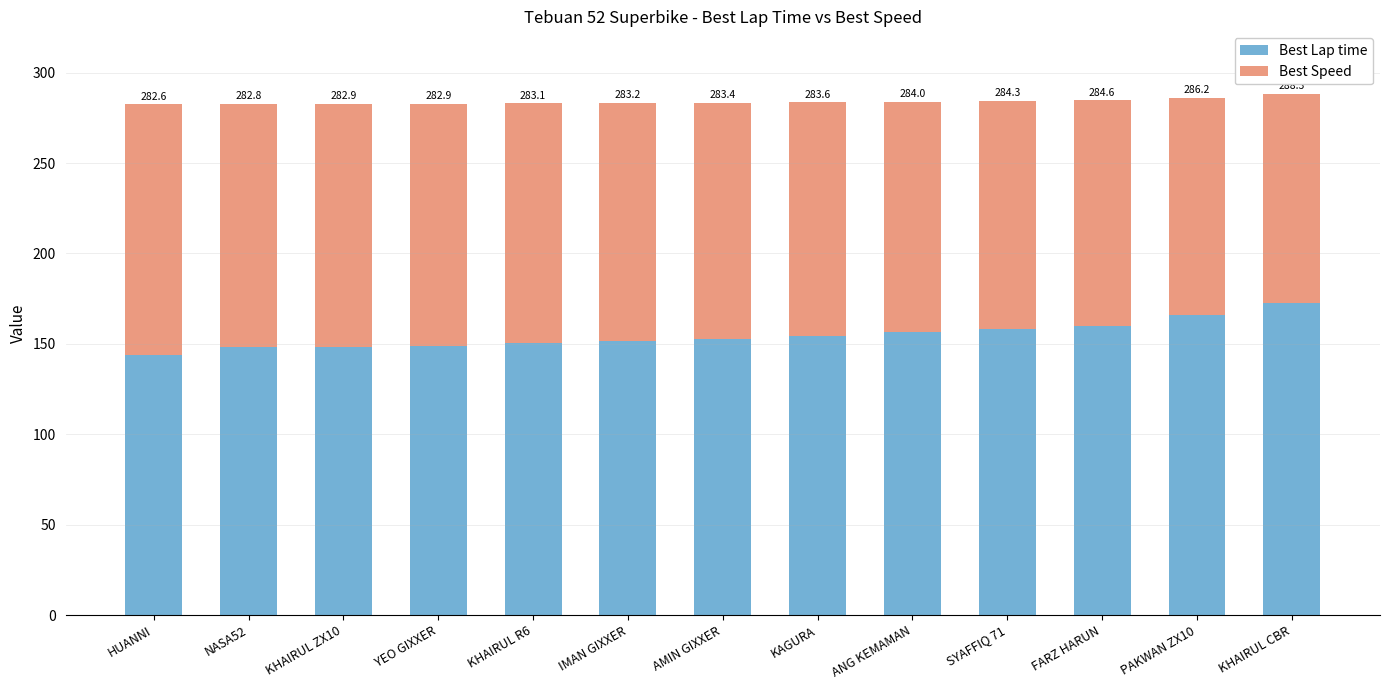

How many bars are there in total?

13